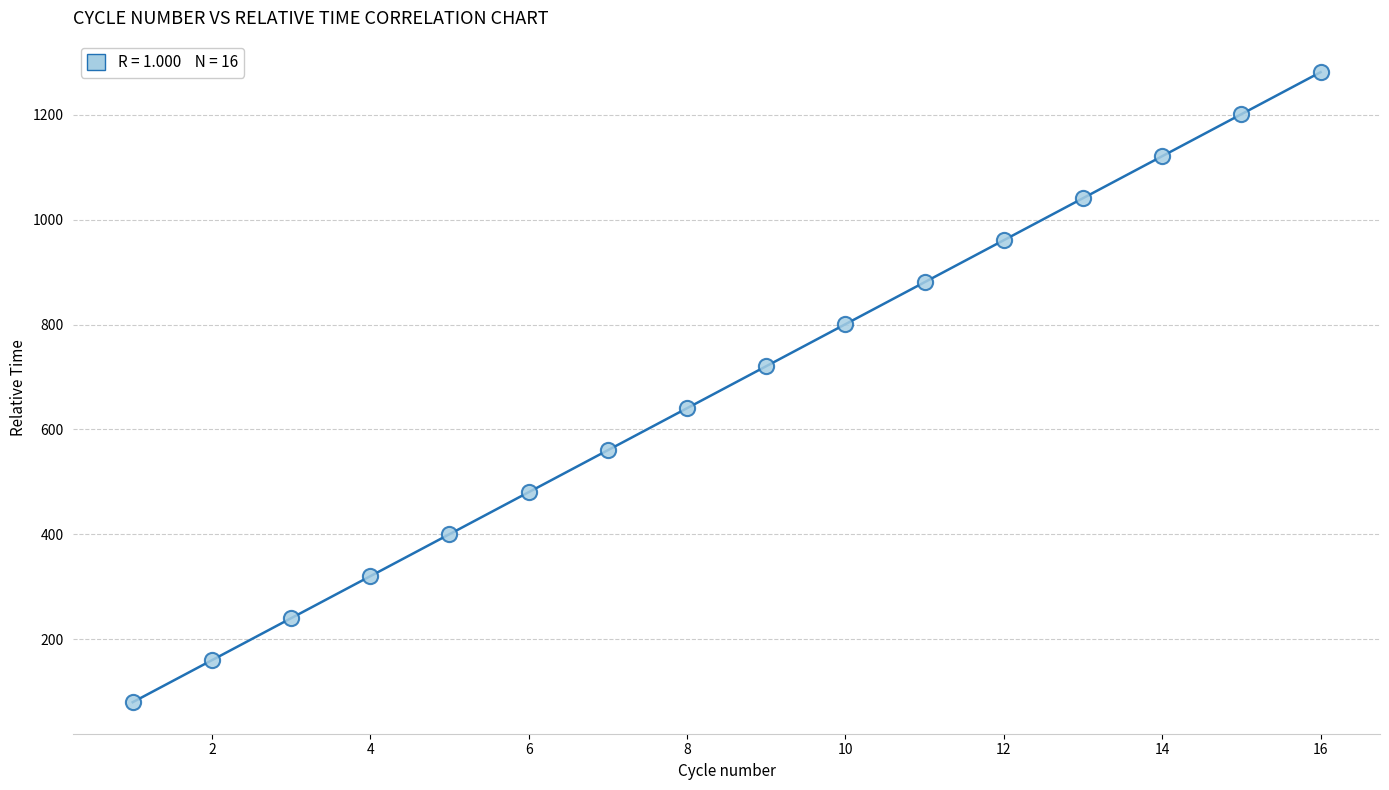

What is the range of X values (max minus min)?

15.0